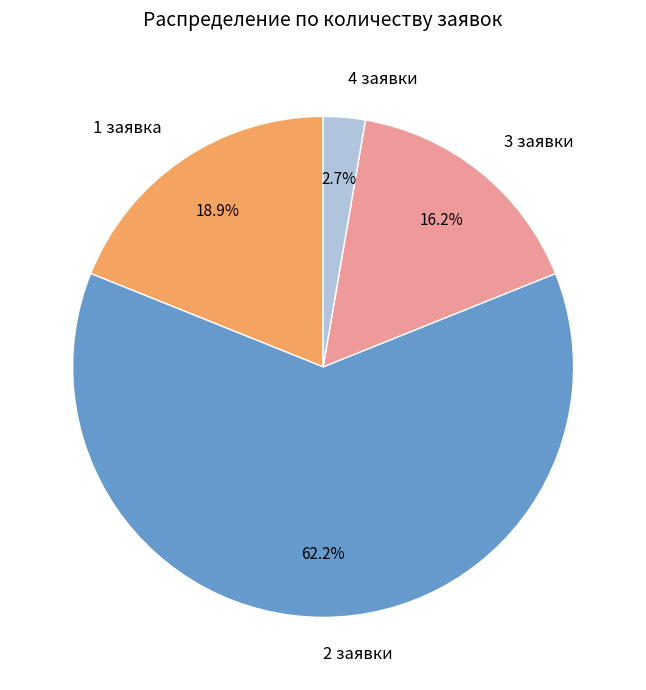

Is there any slice that represents more than half of the pie?

Yes